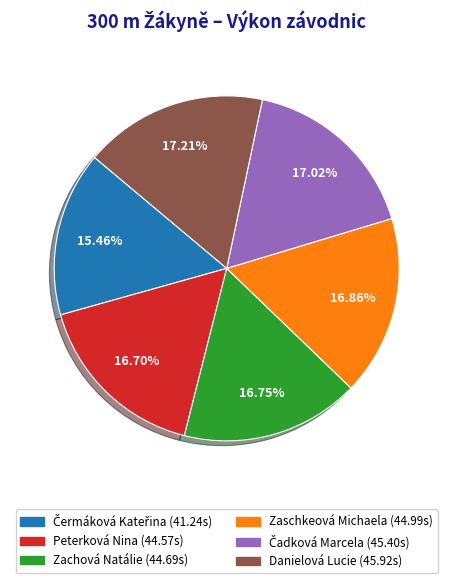

Count the number of slices in the pie.

6